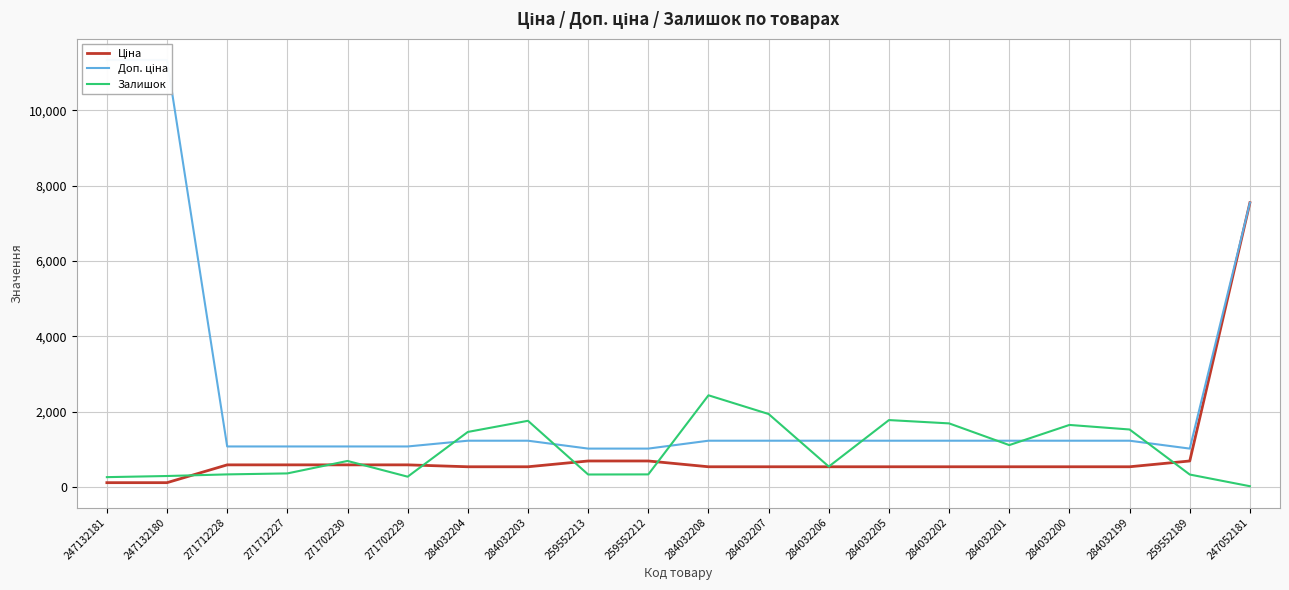

Rank the series by their maximum value, from lowest to highest.

Залишок, Ціна, Доп. ціна